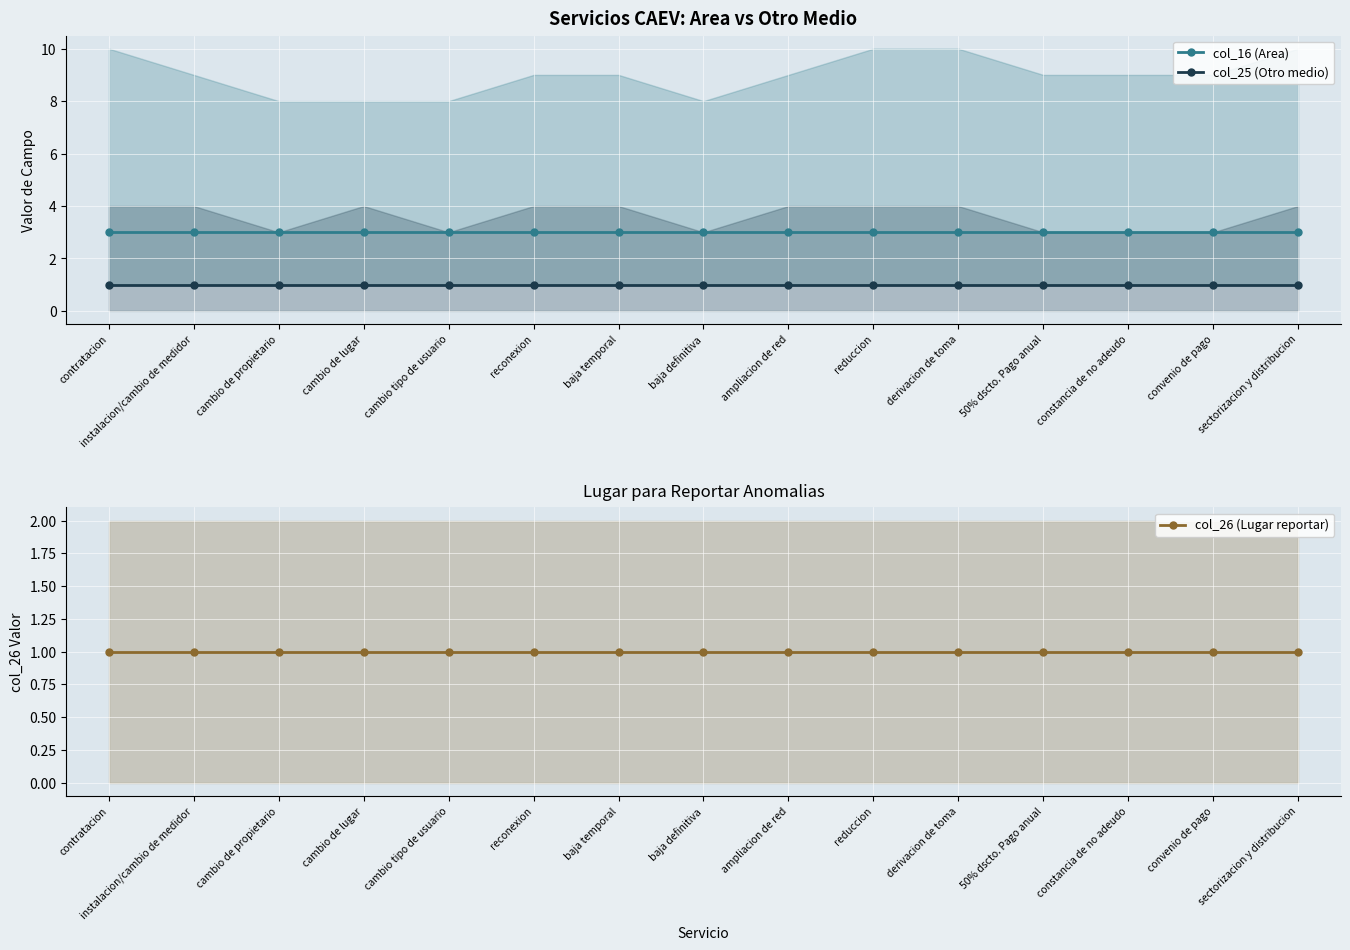

How many lines are shown in the chart?

3